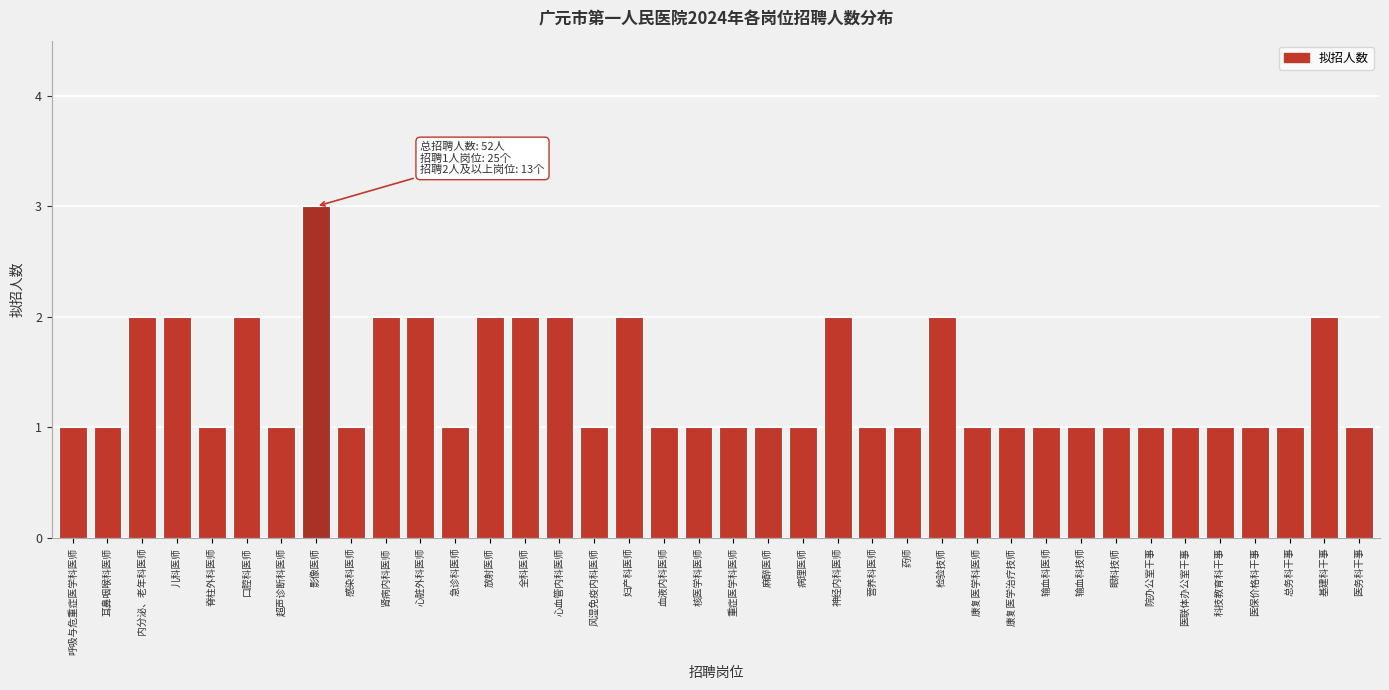

What is the ratio of the value at 耳鼻咽喉科医师 to the value at 输血科技师?

1.0